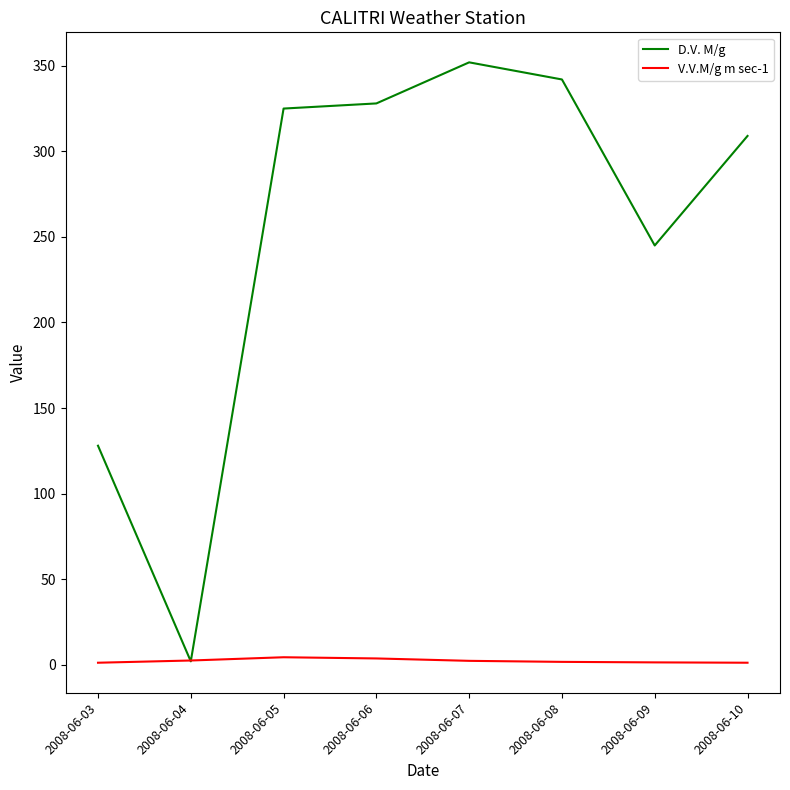

Is it true that D.V. M/g equals 309.0 at 2008-06-10?

True